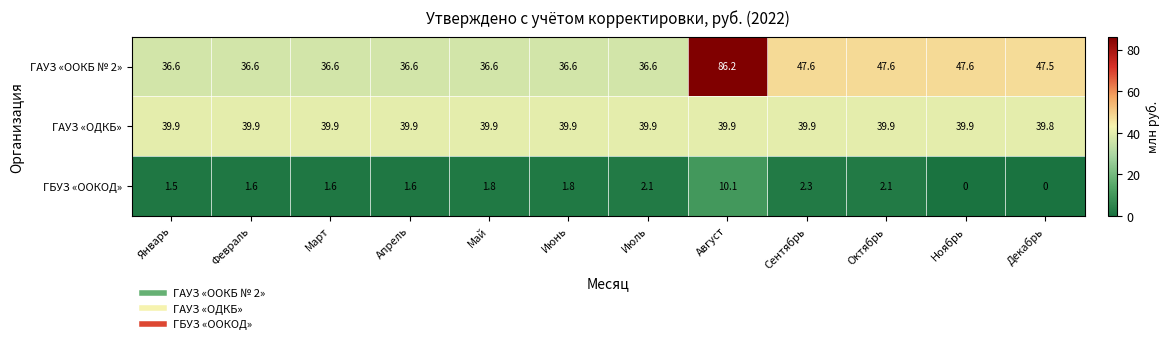

Which series has the largest total across all categories?

ГАУЗ «OOКБ № 2»